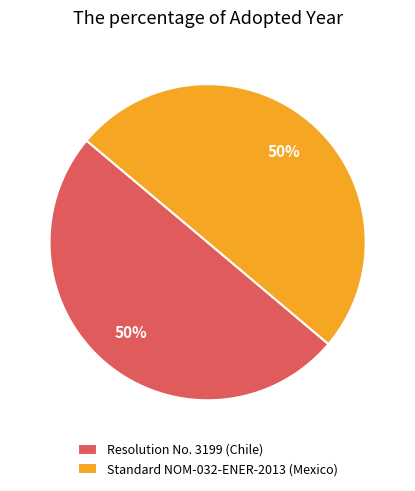

Approximately how many times larger is the value at Resolution No. 3199 (Chile) compared to Standard NOM-032-ENER-2013 (Mexico)?

1.0